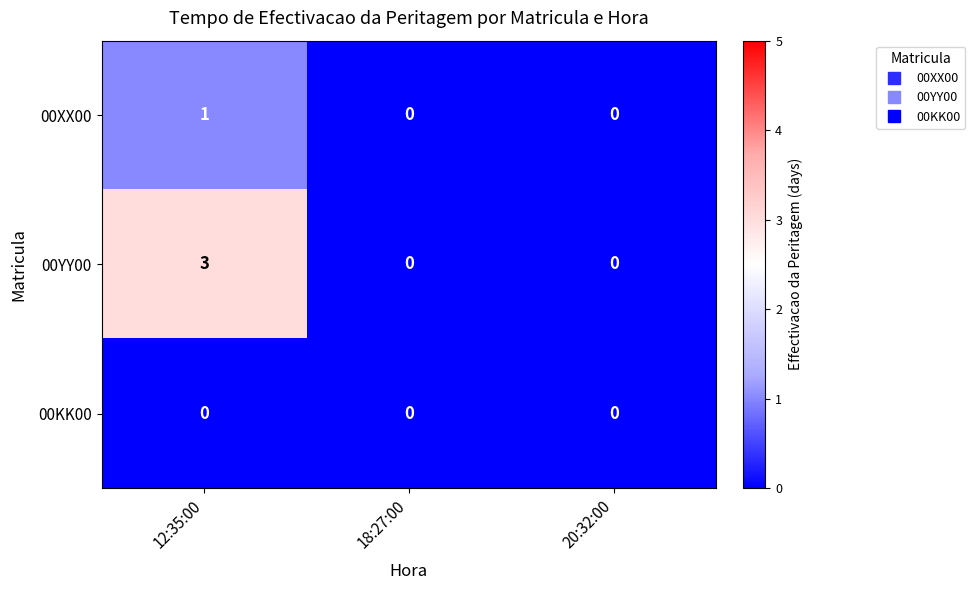

Which series has the largest range (max minus min)?

00YY00